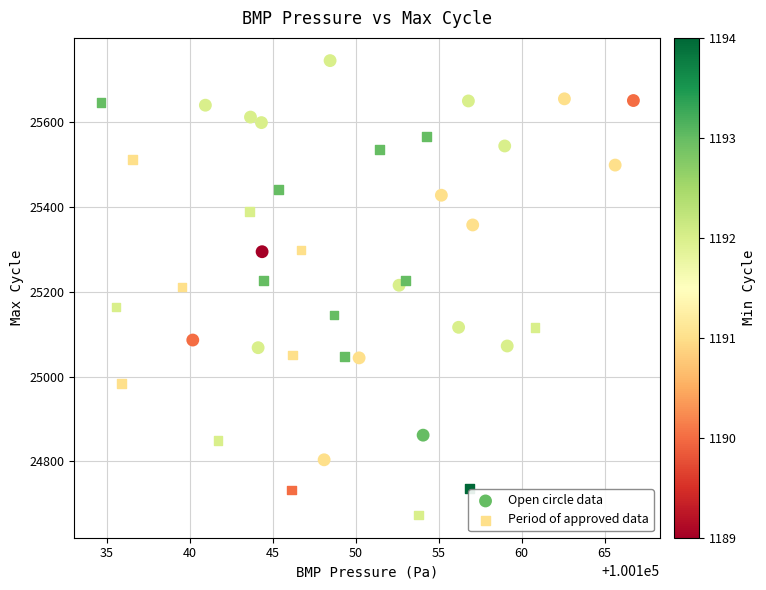

What are all the series names shown in the legend?

Open circle data, Period of approved data